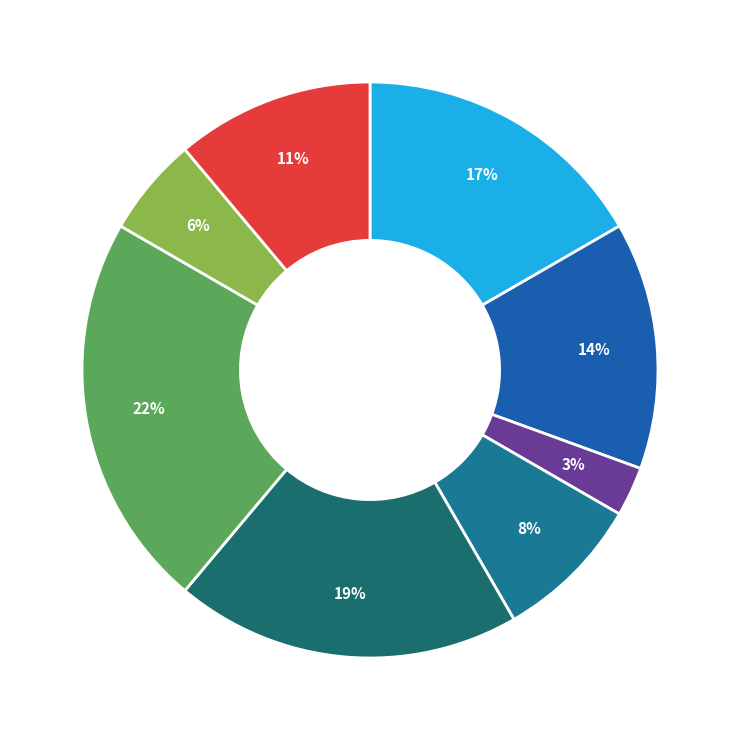

Count the number of slices in the pie.

8